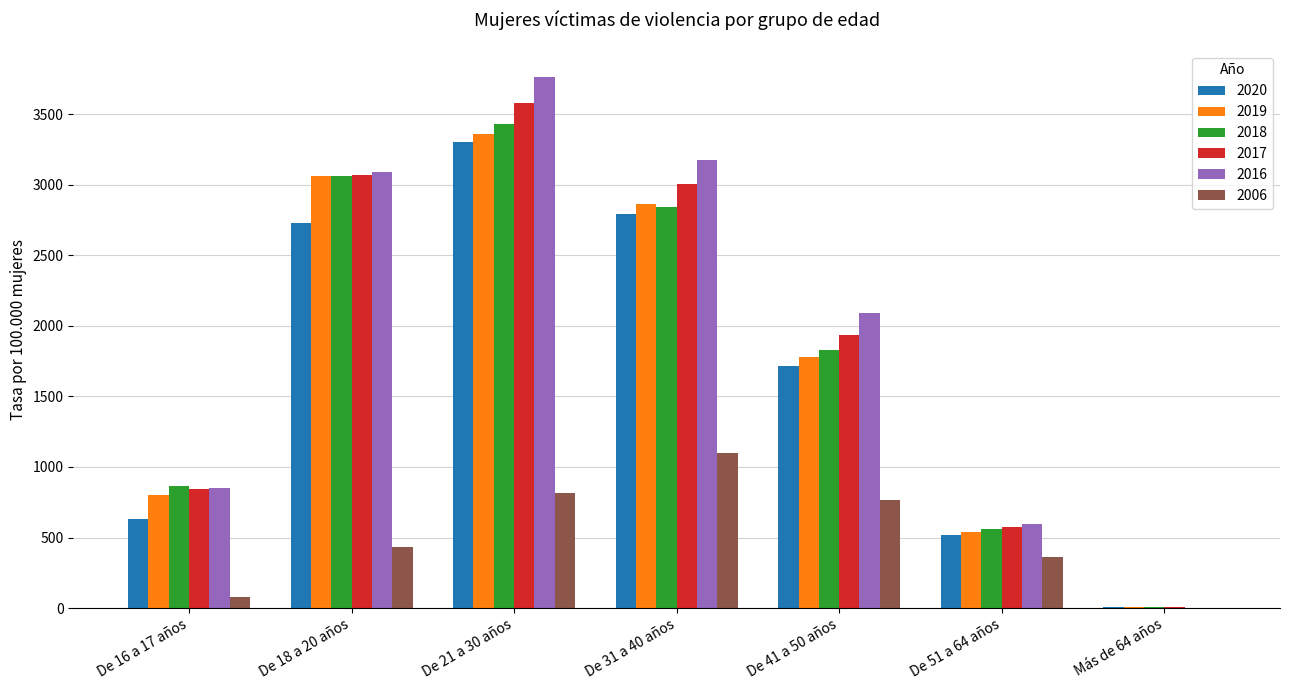

How many groups of bars are there?

7